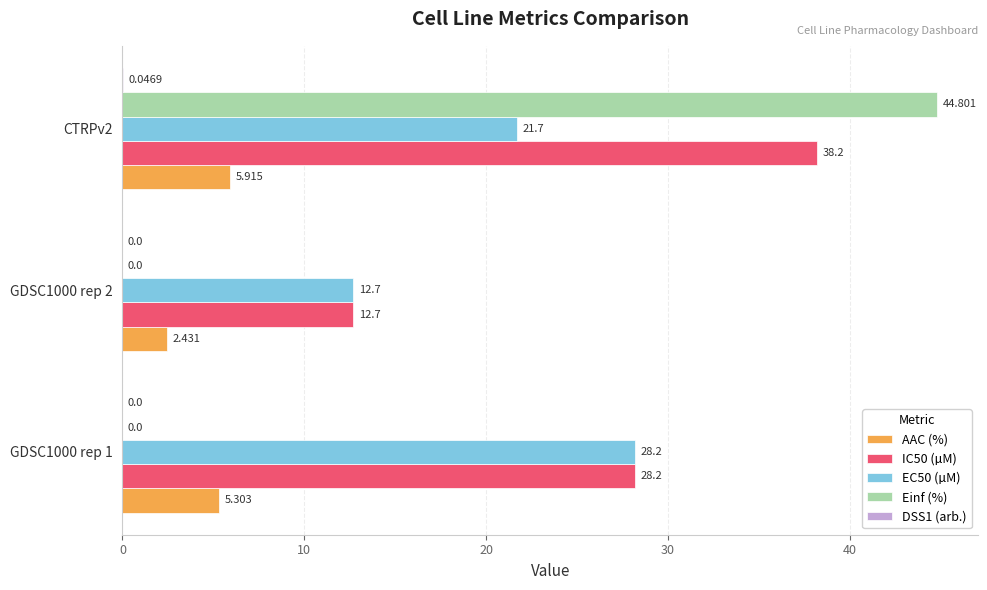

Is the value of Einf (%) at CTRPv2 greater than the value of EC50 (µM) at GDSC1000 rep 1?

Yes